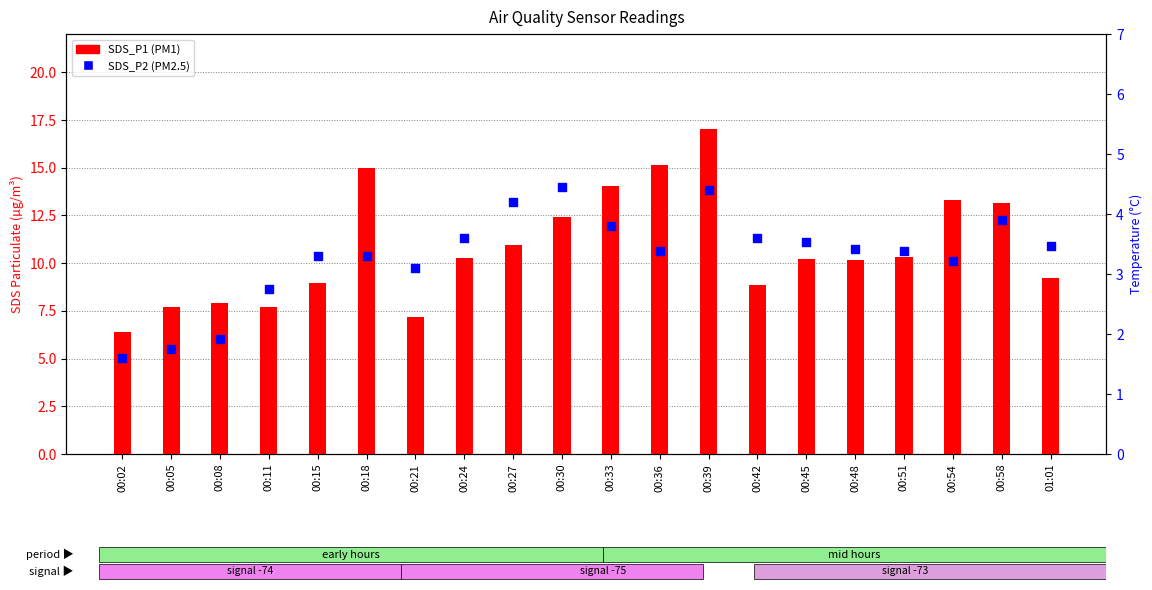

At which category is the sum across all series the highest?

00:39